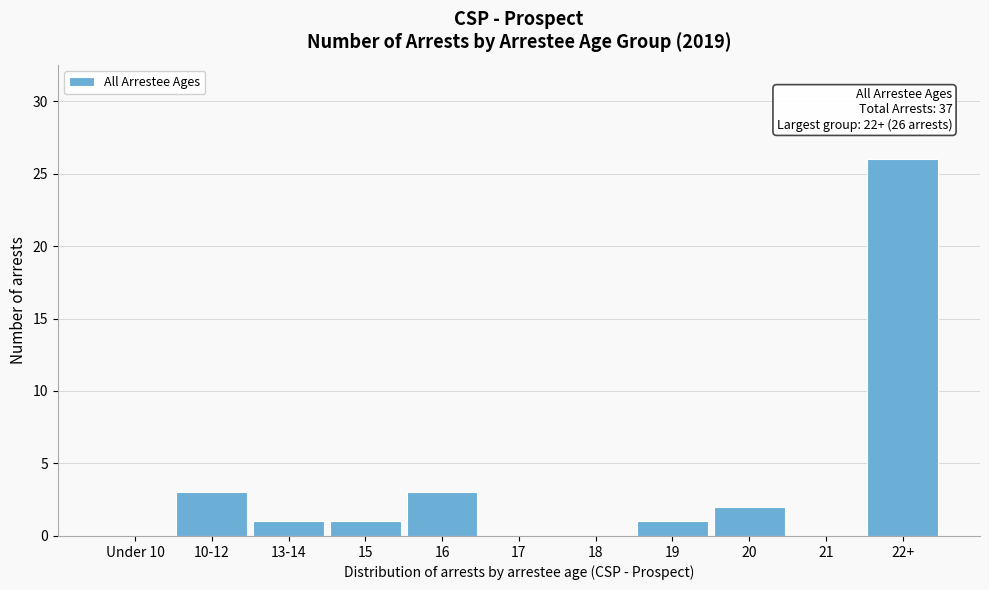

Reading left to right, what are all the values shown in this chart?

Under 10=0	10-12=3	13-14=1	15=1	16=3	17=0	18=0	19=1	20=2	21=0	22+=26